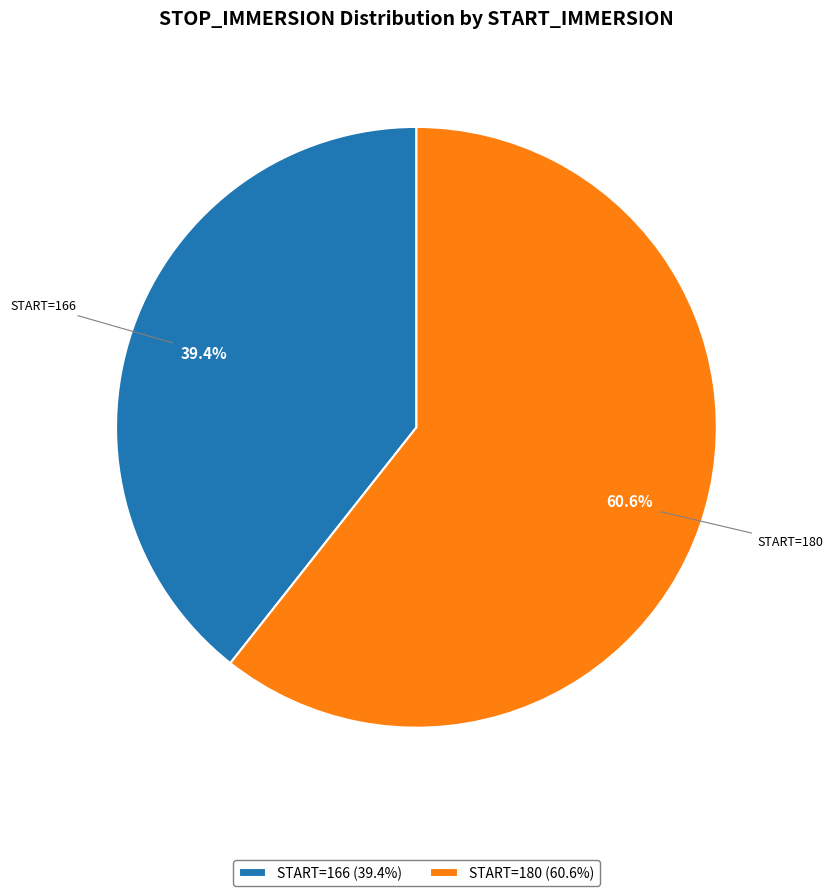

What is the ratio of the value at START=180 (60.6%) to the value at START=166 (39.4%)?

1.5